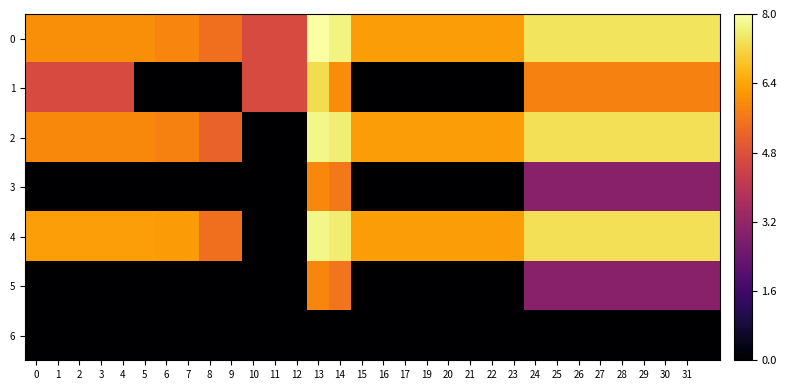

Rank the series by their maximum value, from lowest to highest.

6, 5, 3, 1, 2, 4, 0